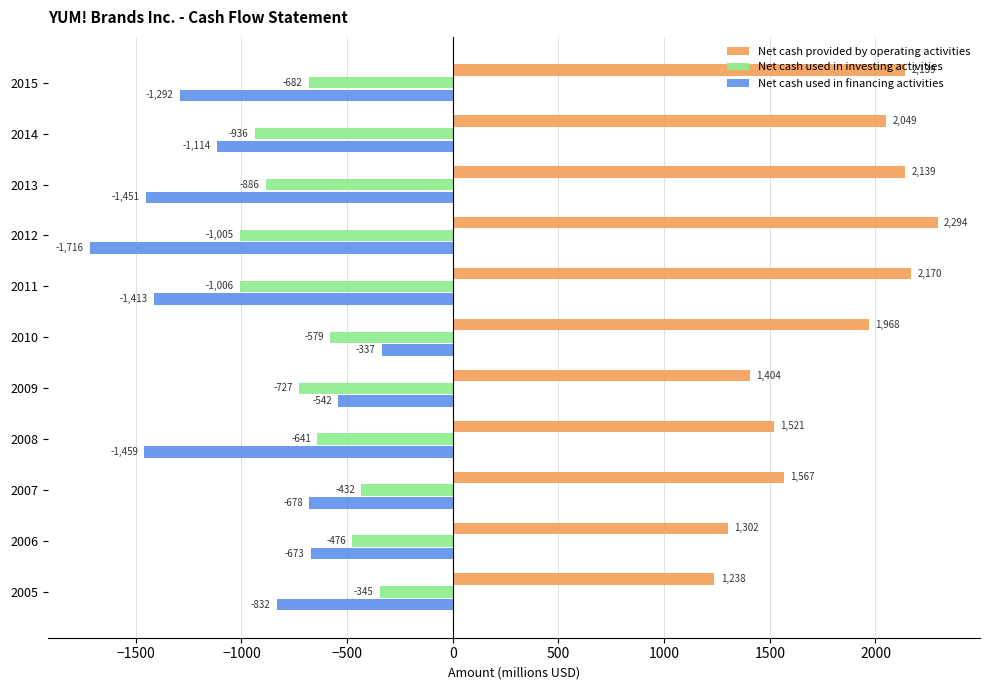

Rank the series by their maximum value, from highest to lowest.

Net cash provided by operating activities, Net cash used in financing activities, Net cash used in investing activities